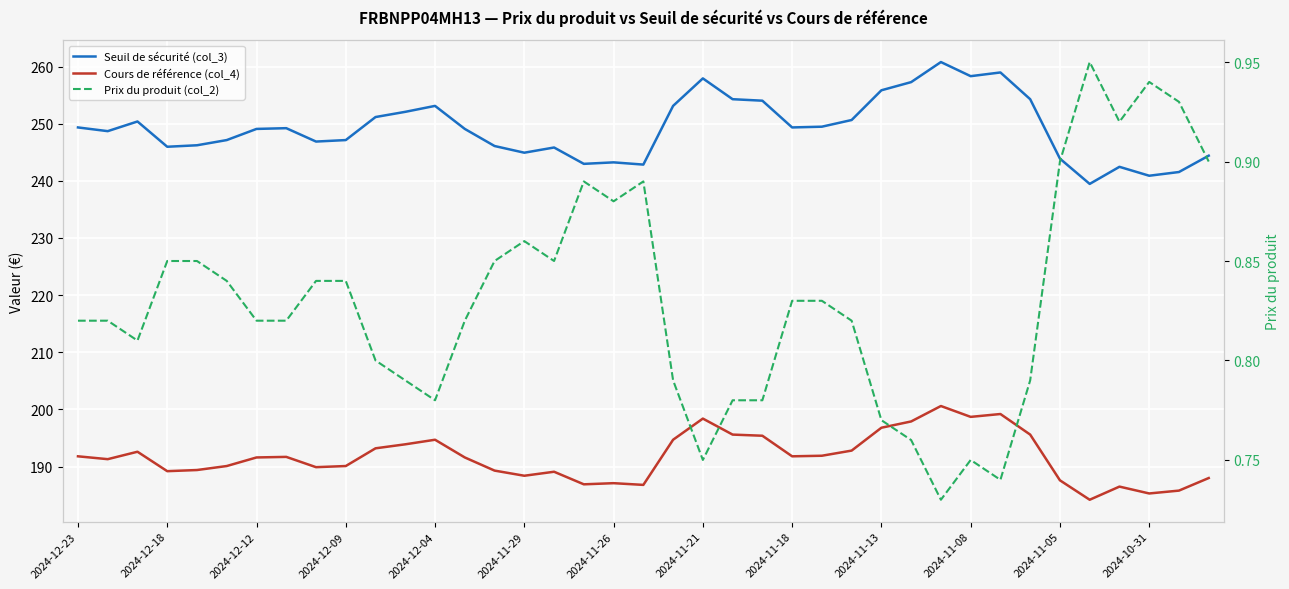

The value of Cours de référence (col_4) at 35 is 186.5. True or false?

True